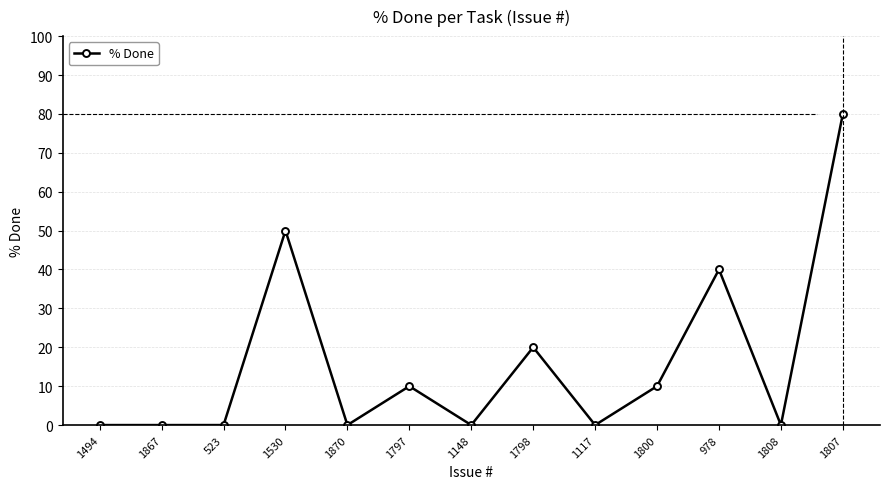

Does the chart have visible grid lines?

Yes